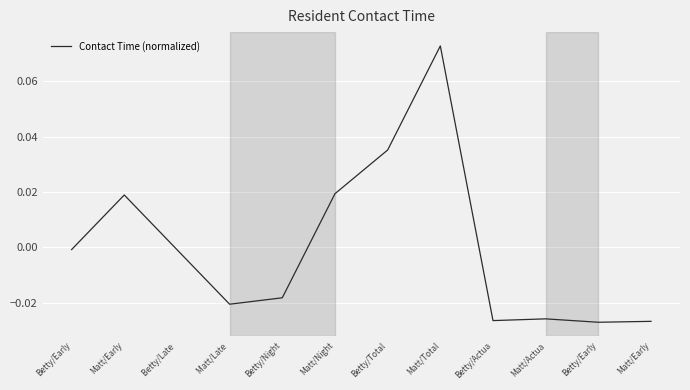

True or false: there are more than 1 points higher than both neighbors.

True